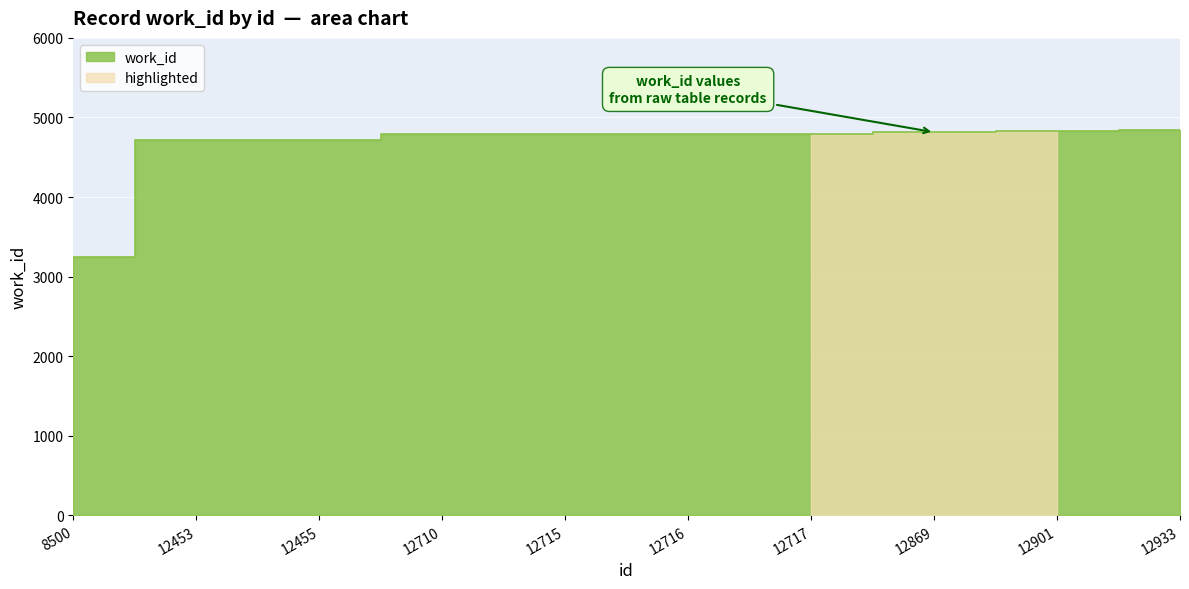

Reading left to right, what are all the values shown in this chart?

8500=3246	12453=4721	12455=4721	12710=4790	12715=4791	12716=4791	12717=4791	12869=4814	12901=4824	12933=4846